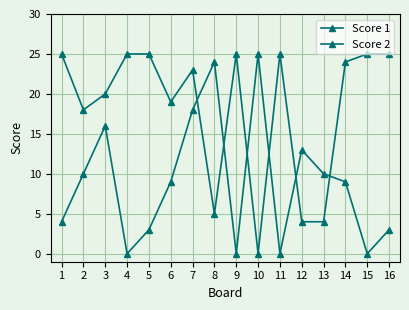

How many lines are shown in the chart?

2